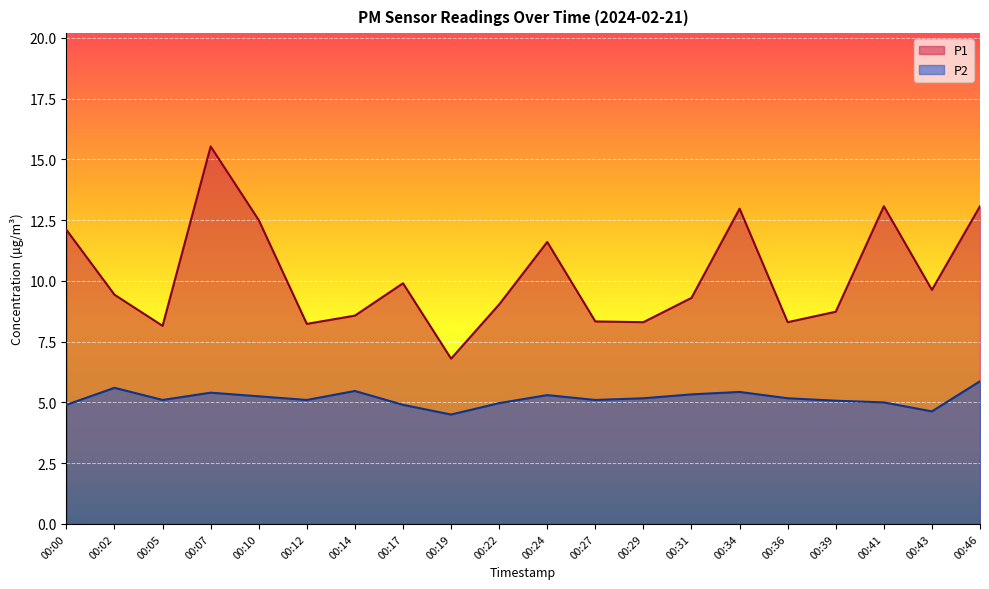

Reading left to right, transcribe all the data shown in this chart.

P1: 12.1	9.4	8.2	15.5	12.5	8.2	8.6	9.9	6.8	9.0	11.6	8.3	8.3	9.3	13.0	8.3	8.7	13.1	9.6	13.1
P2: 4.9	5.6	5.1	5.4	5.2	5.1	5.5	4.9	4.5	5.0	5.3	5.1	5.2	5.3	5.4	5.2	5.1	5.0	4.6	5.9